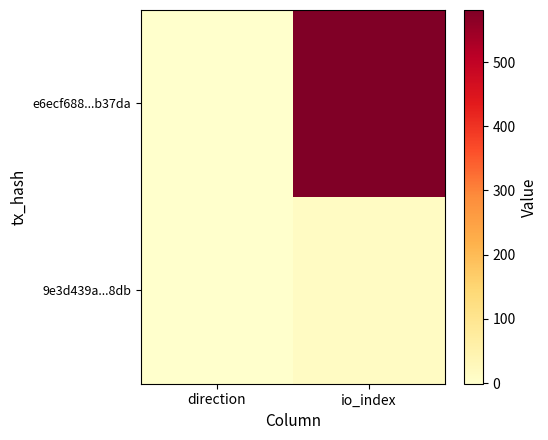

Reading left to right, extract all data points from this chart.

e6ecf688...b37da: direction=-1	io_index=581
9e3d439a...8db: direction=1	io_index=14